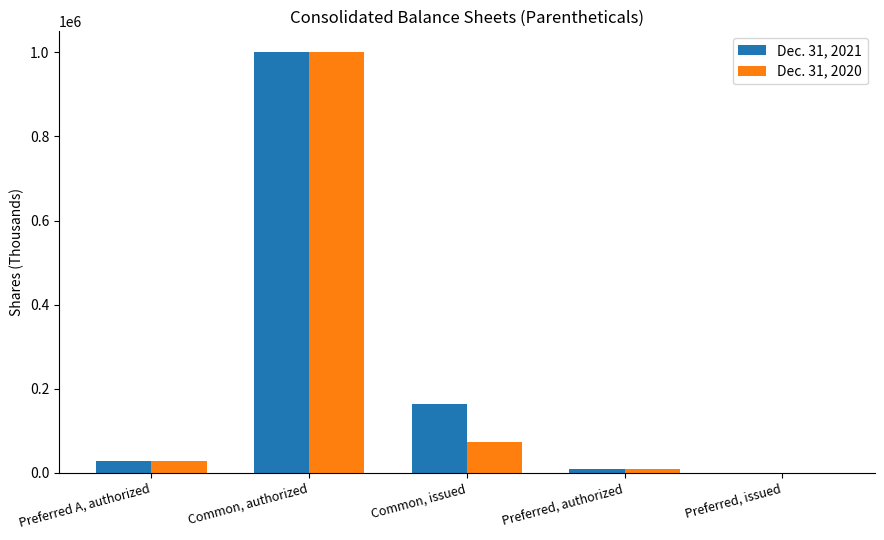

What is the maximum value for Dec. 31, 2020?

1000000